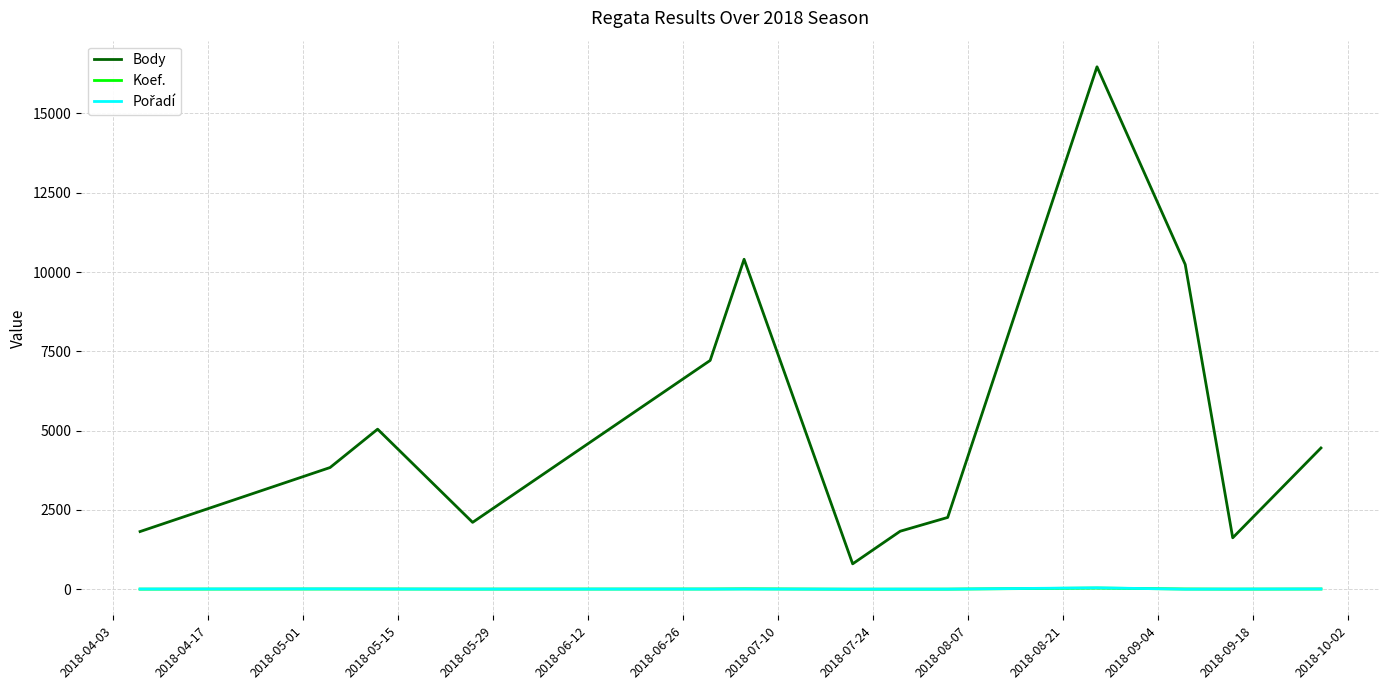

Which series has the largest total across all categories?

Body